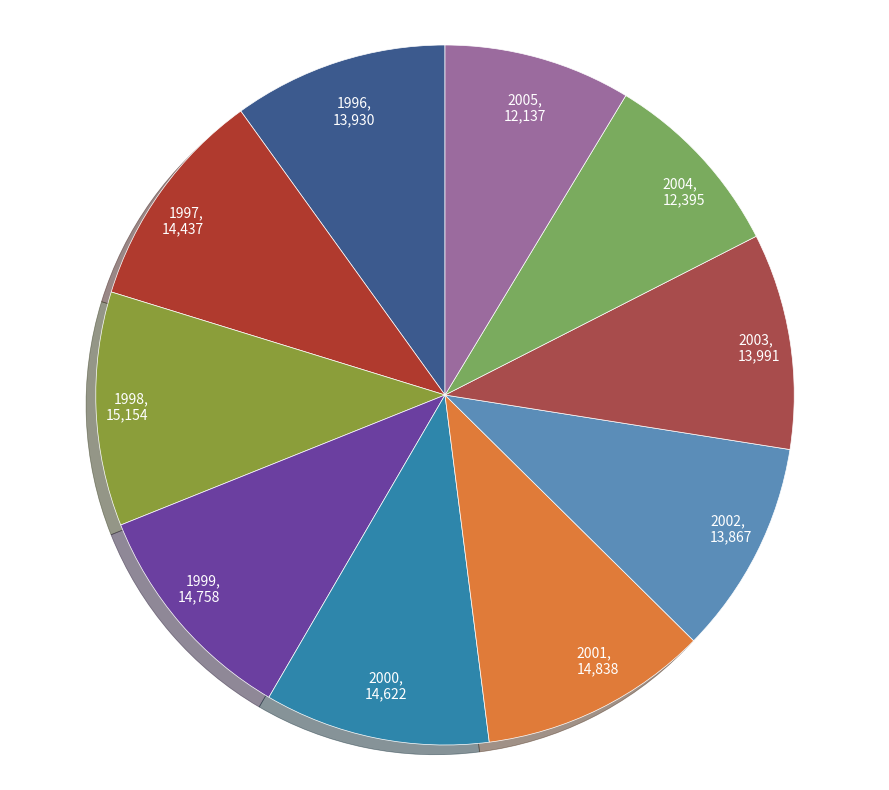

To the nearest percent, what is the difference between the largest and smallest slice percentages?

2%